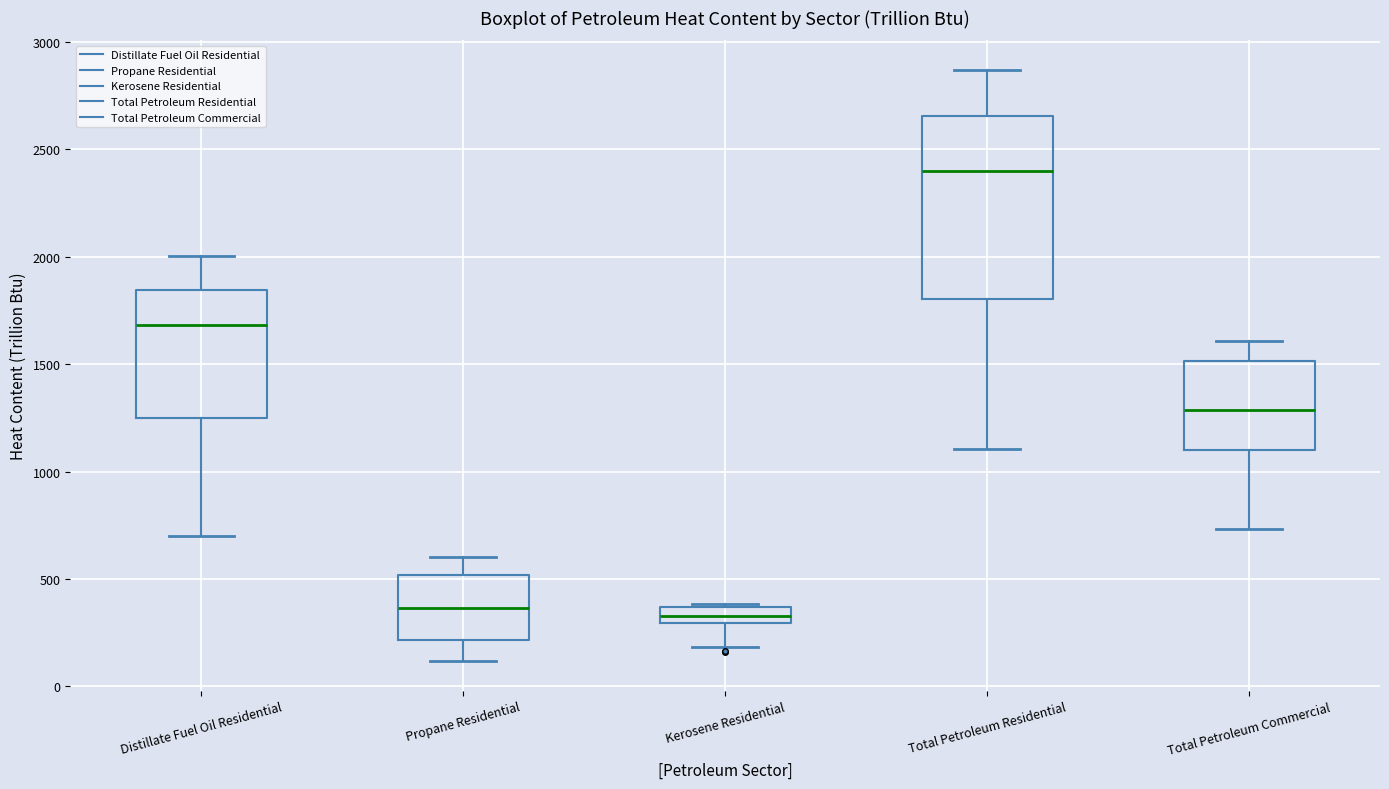

Where is the lower edge of the box for Kerosene Residential on the y-axis? The values are not printed on the chart, so give them approximately, as read against the axis.

300